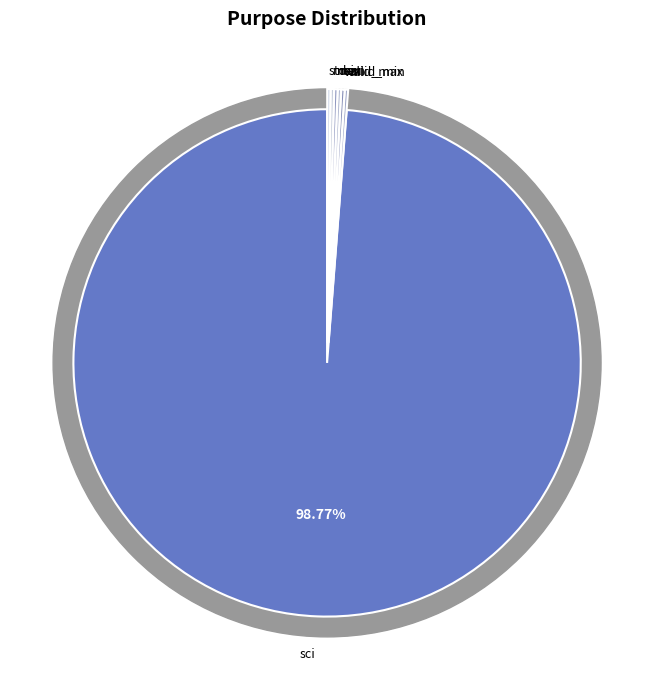

Rank the categories by value from lowest to highest.

valid_min, valid_max, min, max, mean, stdev, sci